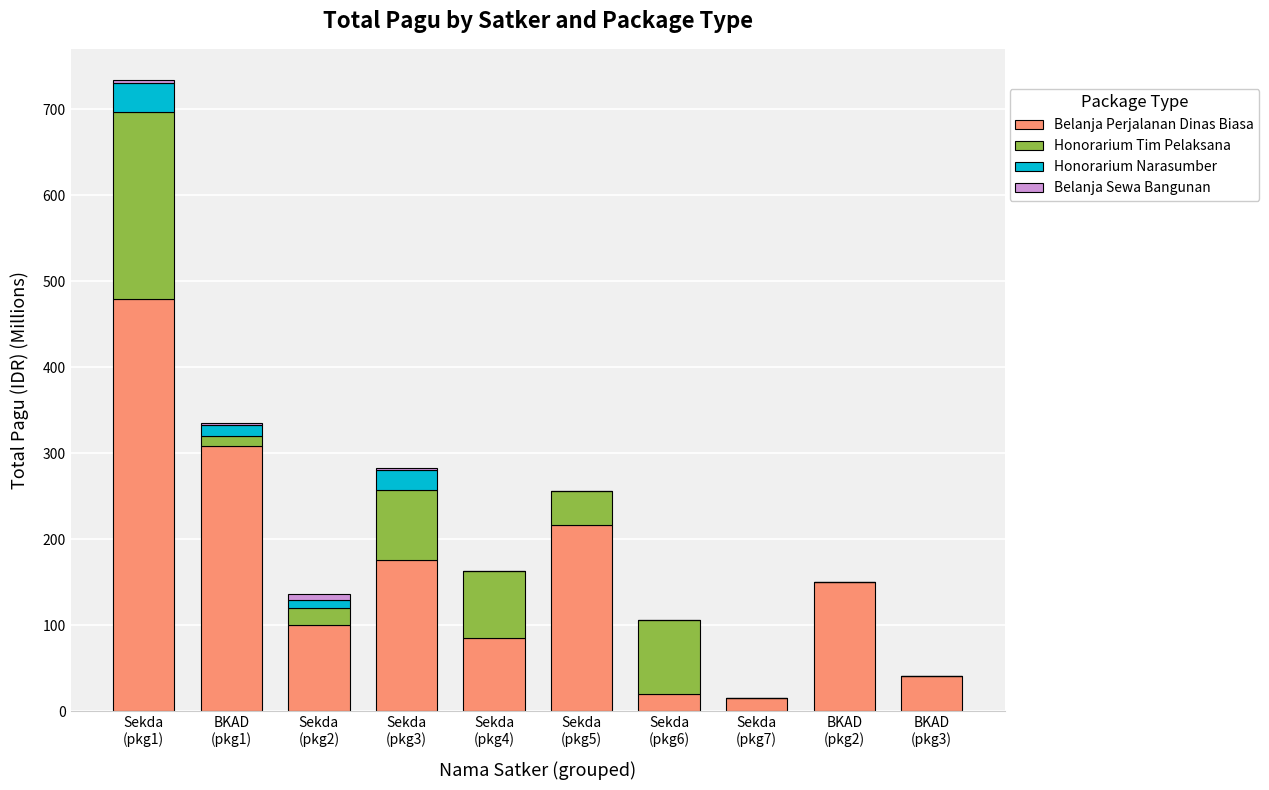

What is the highest value of the Belanja Perjalanan Dinas Biasa series?

478.9